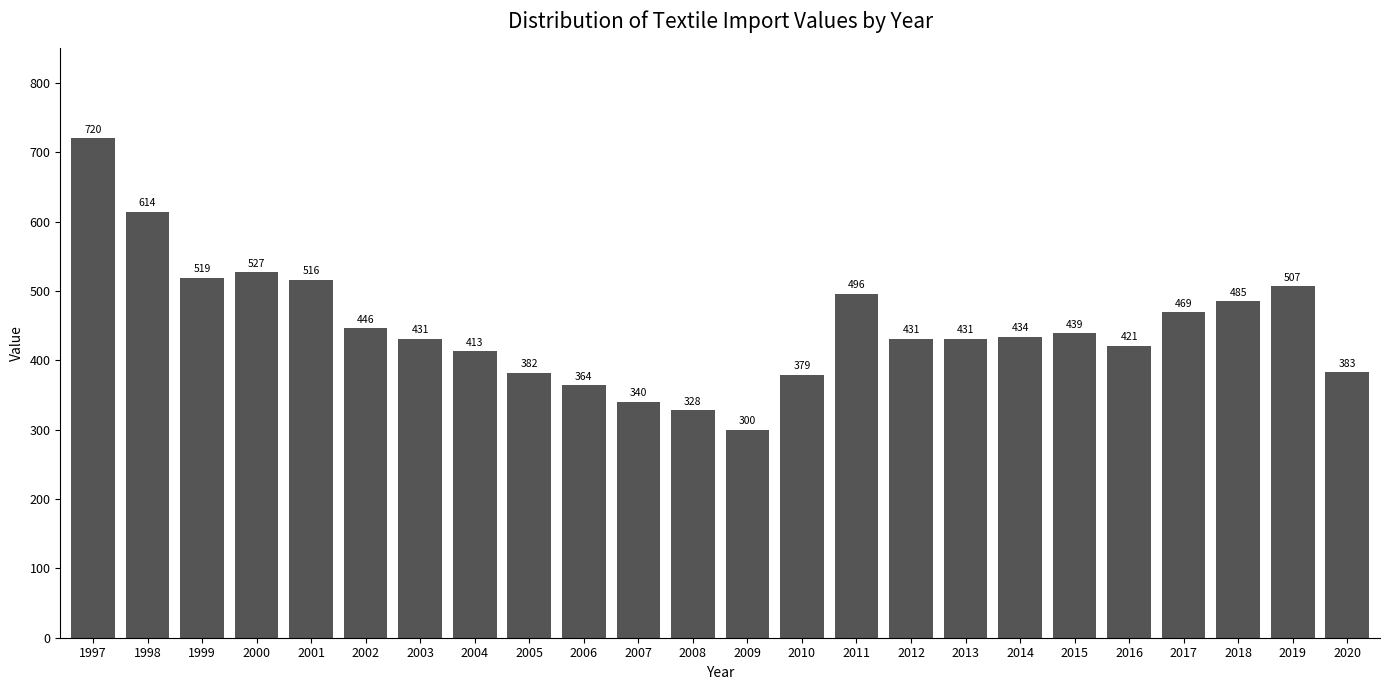

Reading left to right, extract all data points from this chart.

1997=720	1998=614	1999=519	2000=527	2001=516	2002=446	2003=431	2004=413	2005=382	2006=364	2007=340	2008=328	2009=300	2010=379	2011=496	2012=431	2013=431	2014=434	2015=439	2016=421	2017=469	2018=485	2019=507	2020=383